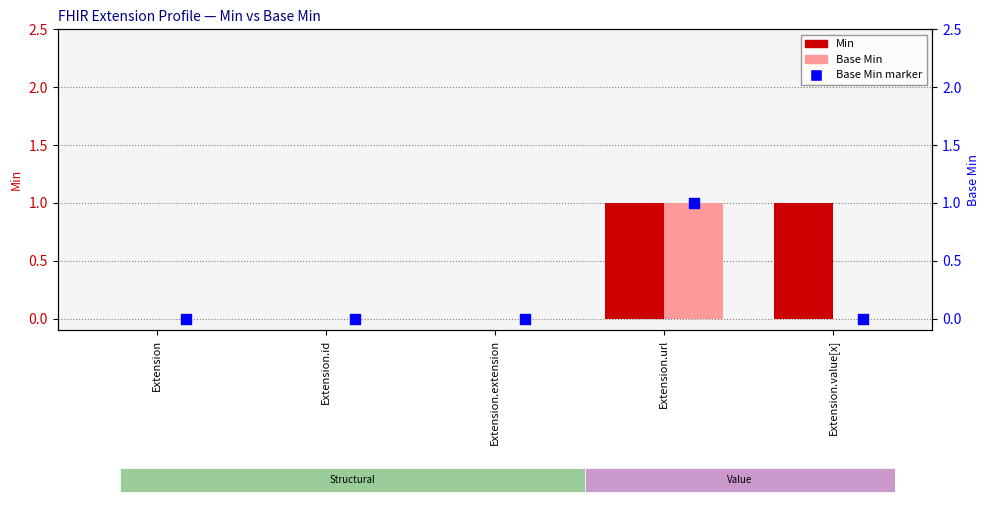

Which series reaches the minimum Y coordinate?

Min